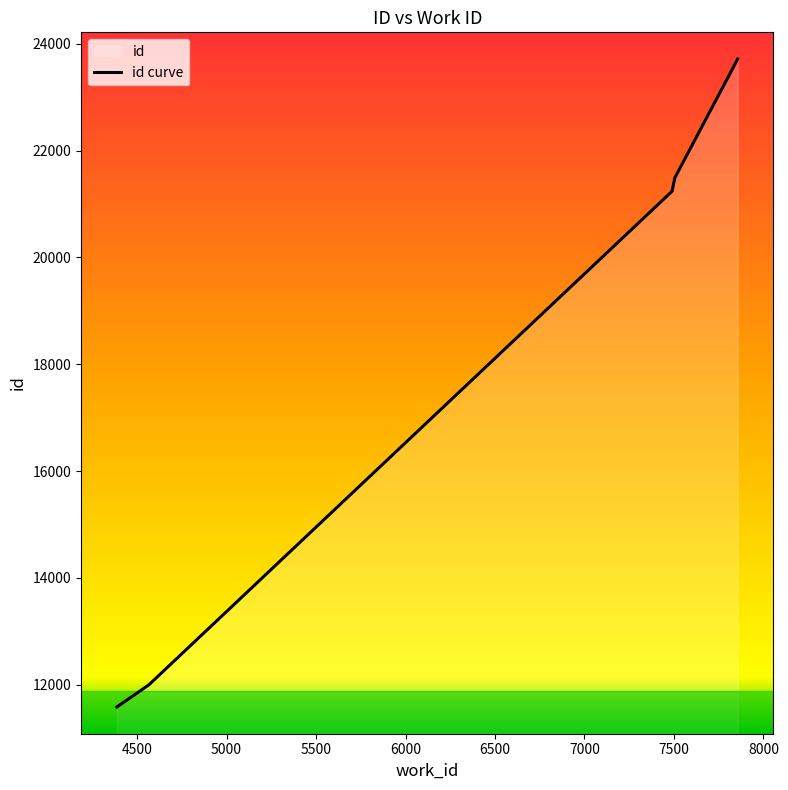

True or false: there are more than 2 points higher than both neighbors.

False